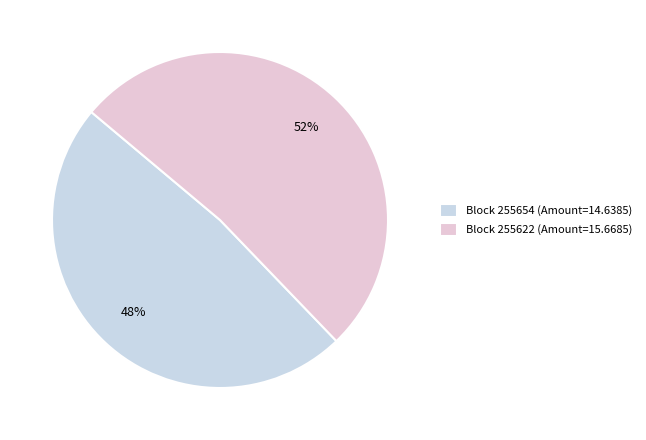

How many slices are in this pie chart?

2